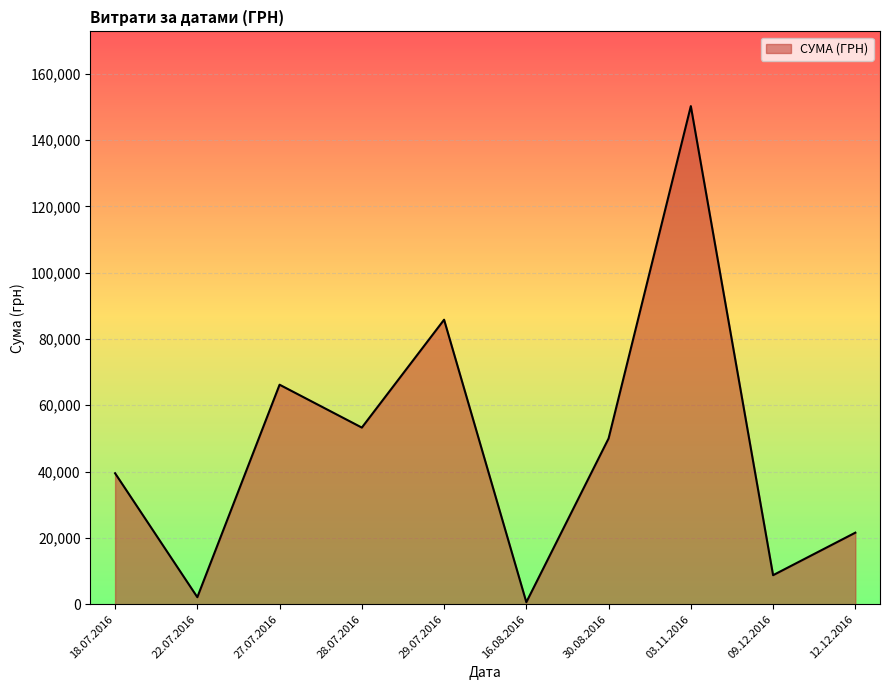

Where is the first local maximum?

27.07.2016